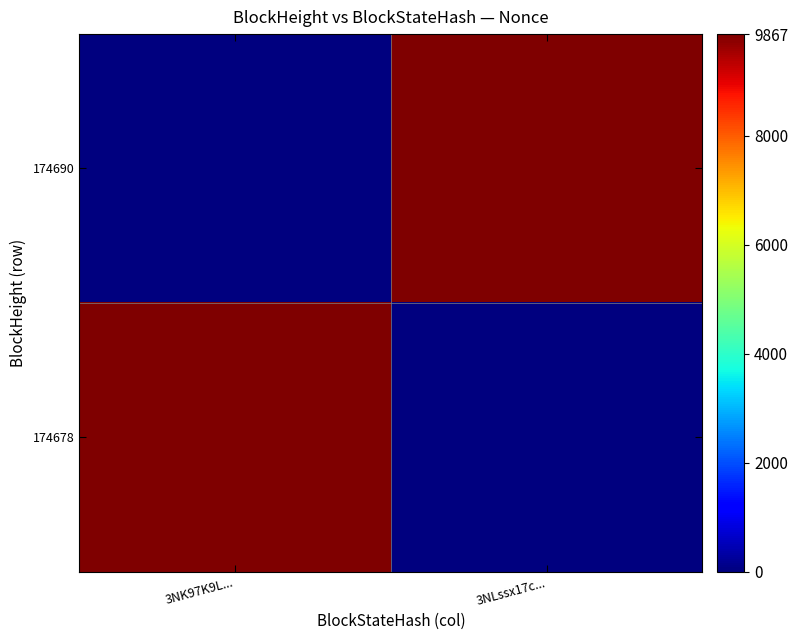

At how many categories does at least one series exceed 8317?

2